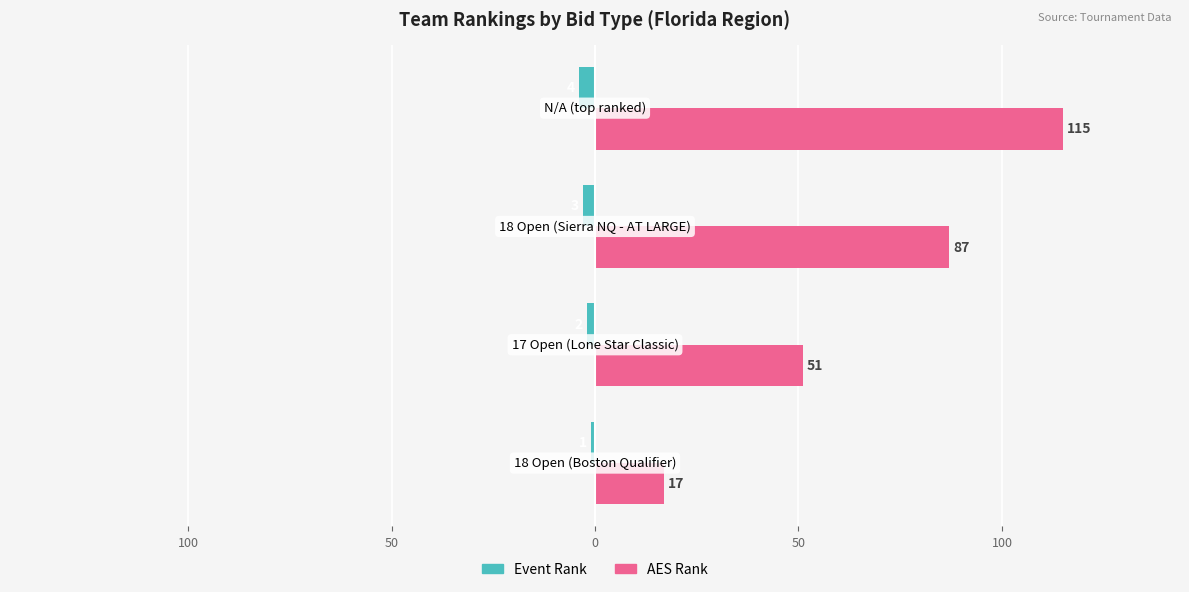

What are all the series names shown in the legend?

Event Rank, AES Rank